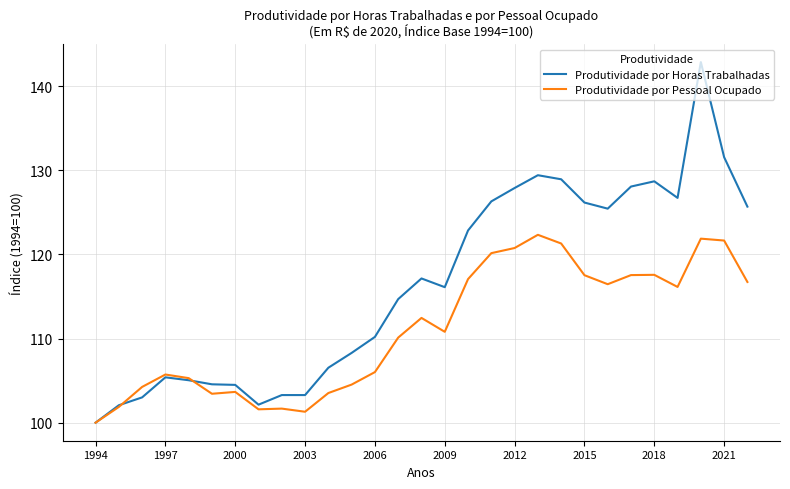

Which series has the largest range (max minus min)?

Produtividade por Horas Trabalhadas